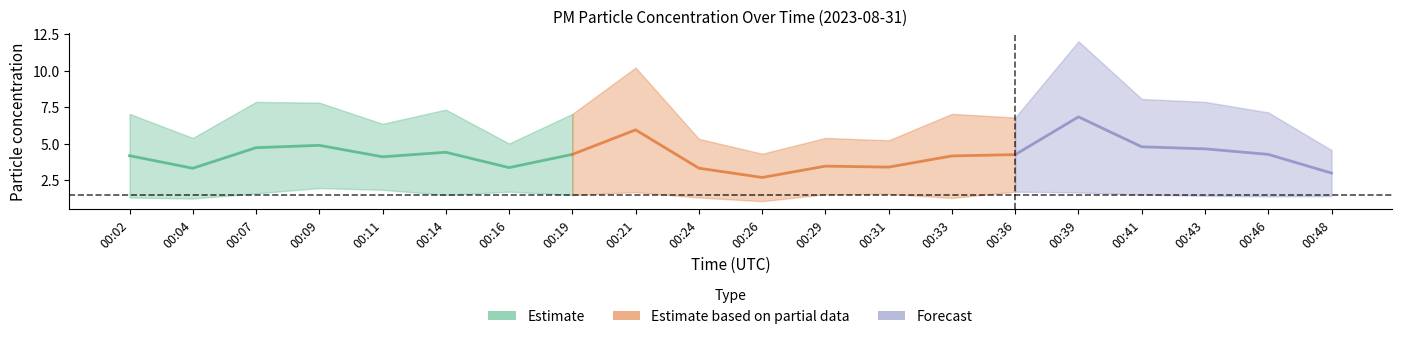

The value of P2 at 00:33 is 0.4. True or false?

False